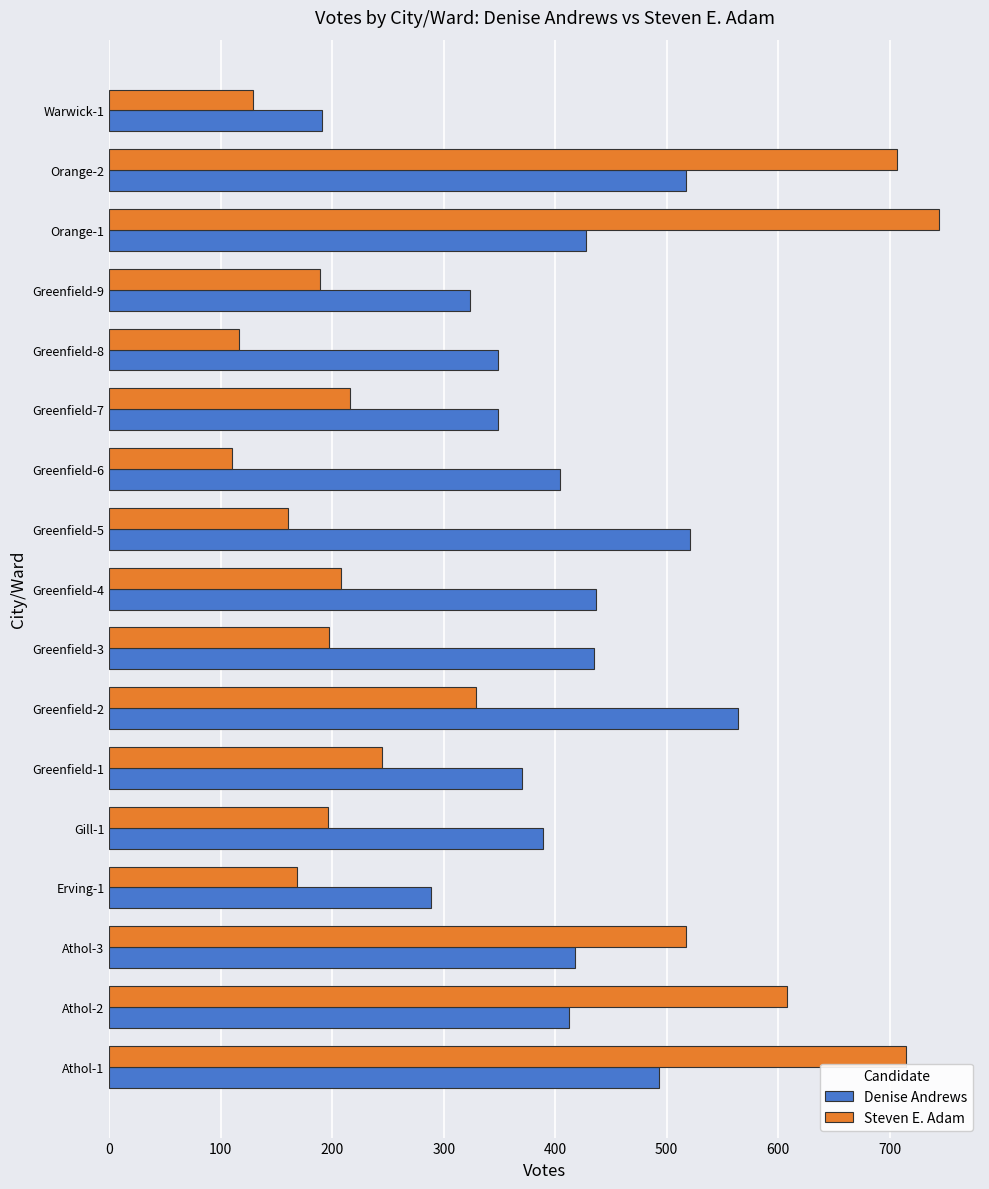

Rank the series by their average value, from lowest to highest.

Steven E. Adam, Denise Andrews